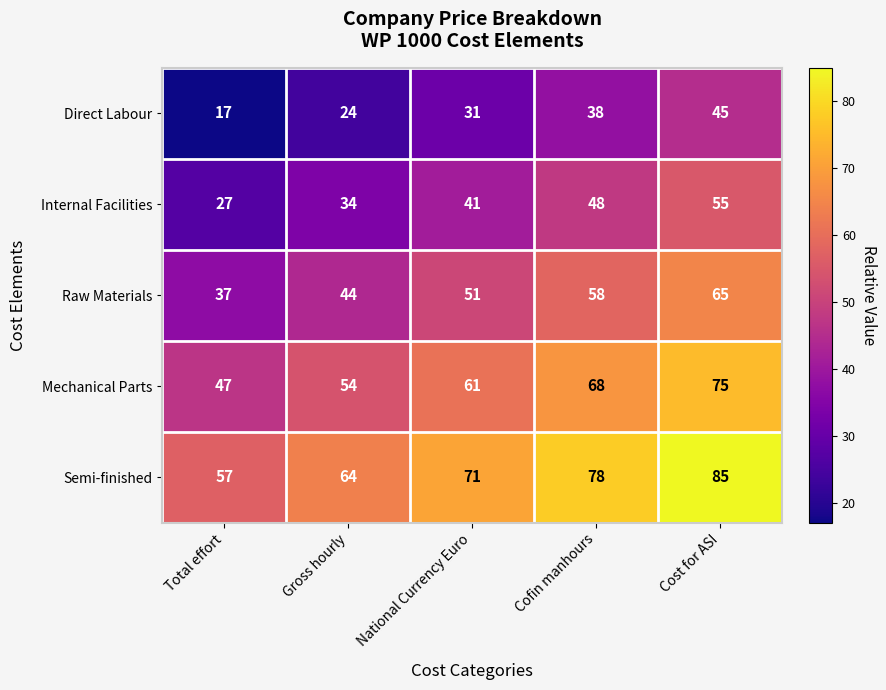

List the labels in order of Semi-finished value, largest first.

Cost for ASI, Cofin manhours, National Currency Euro, Gross hourly, Total effort